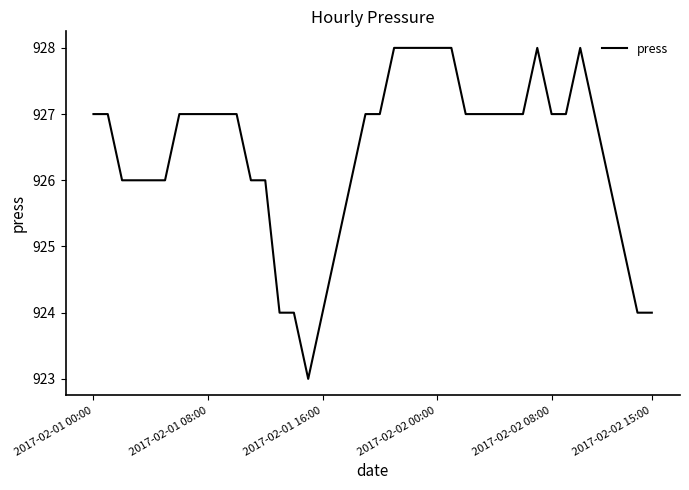

What is the minimum value shown in the chart?

923